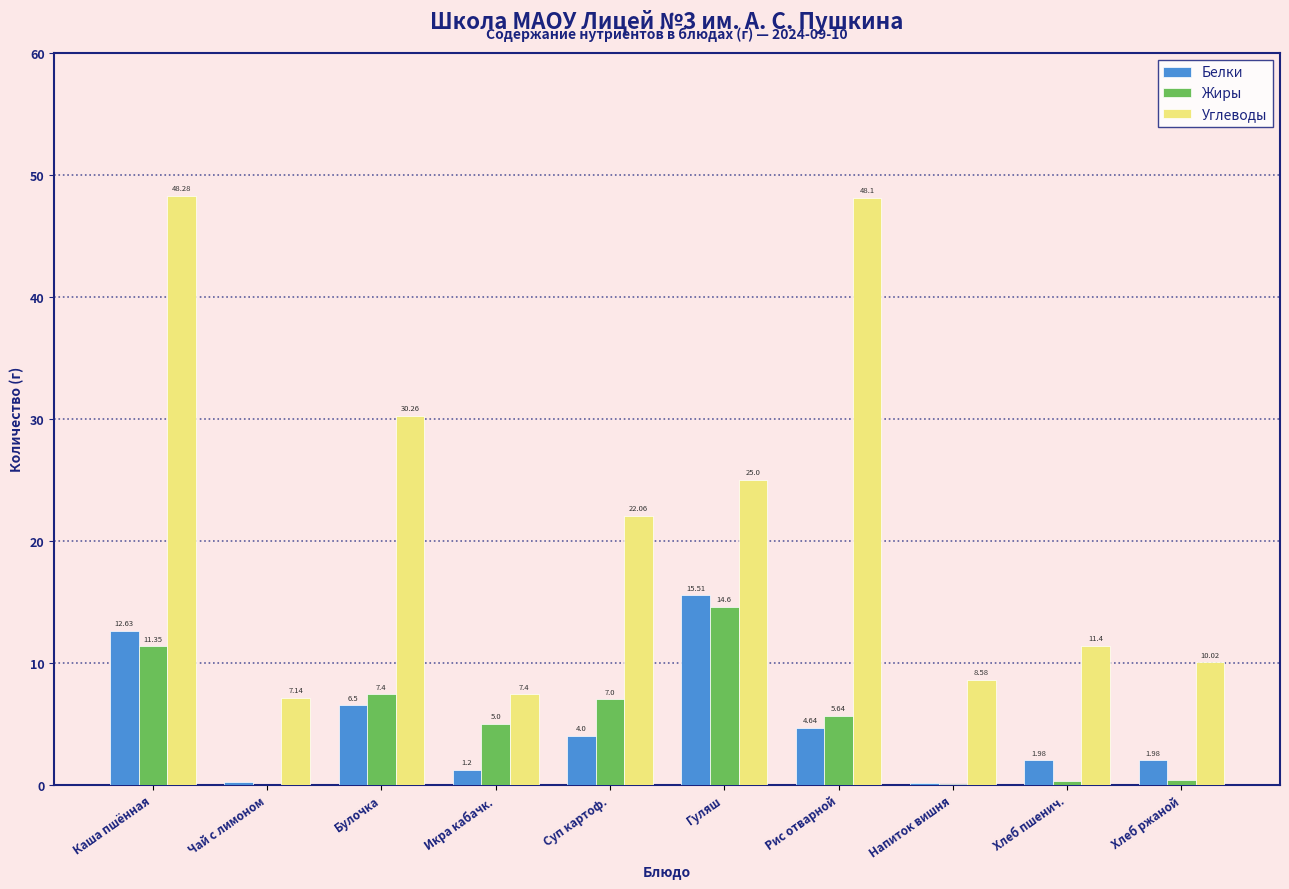

At which label is Углеводы closest to 27?

Гуляш